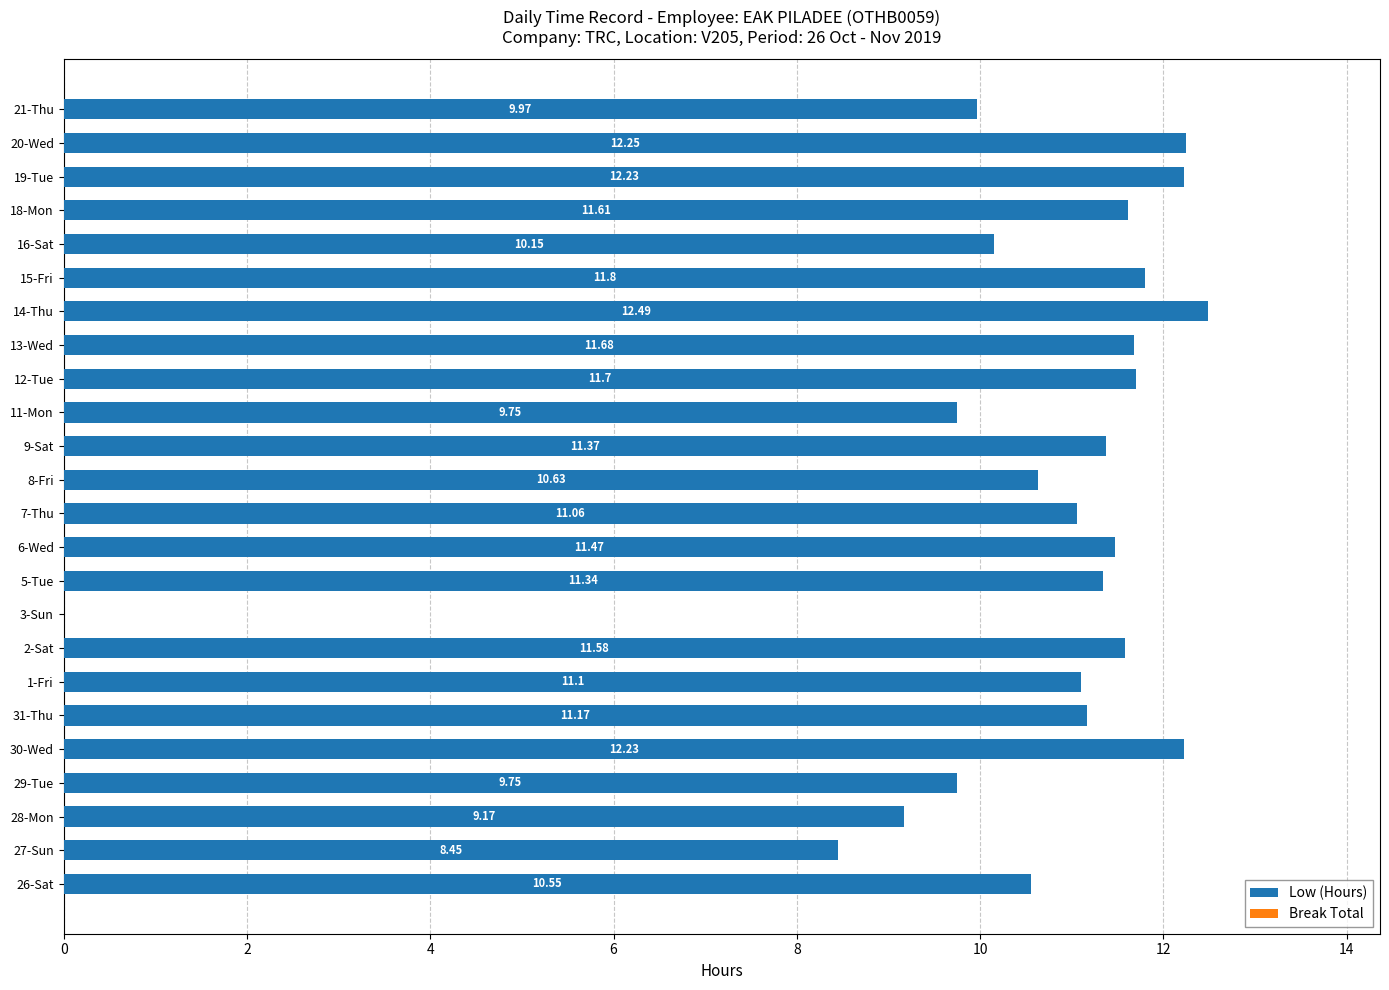

What is the sum of the values at 15-Fri and 7-Thu?

22.9